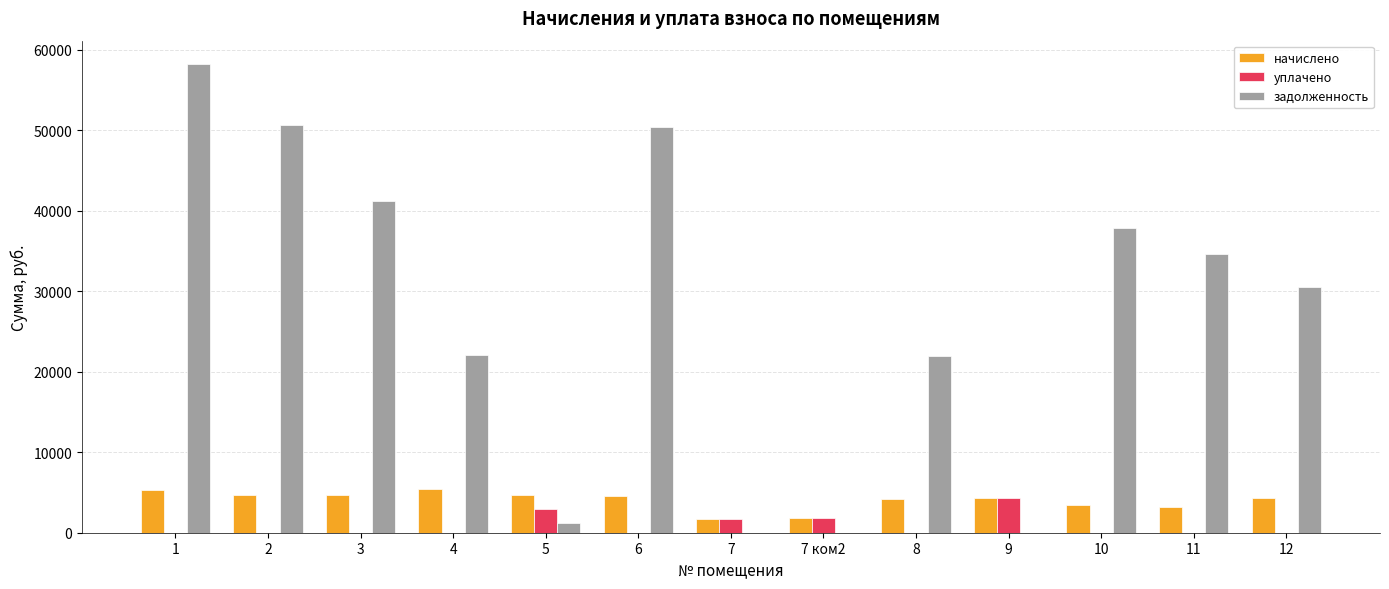

What is the sum of all задолженность values?

348769.9